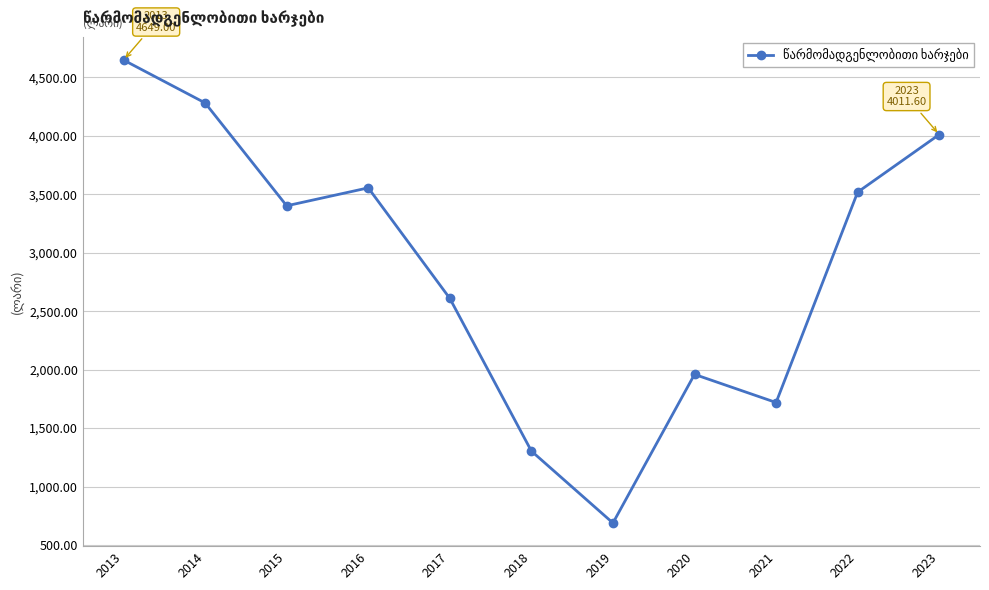

What is the change in value from 2018 to 2020?

+655.9